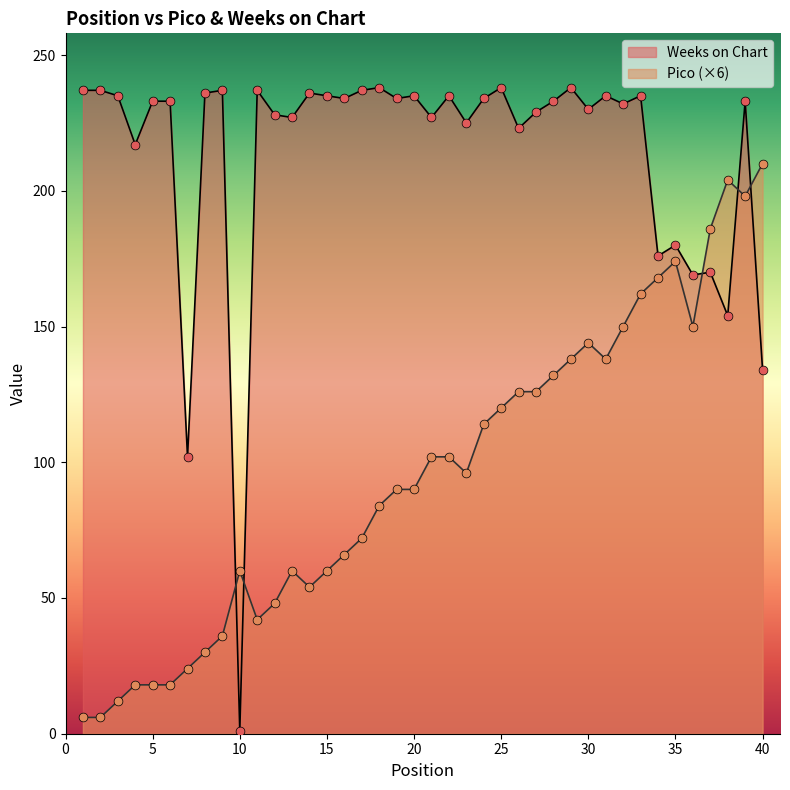

Is the value of Weeks on Chart at 2 greater than the value of Pico at 34?

Yes